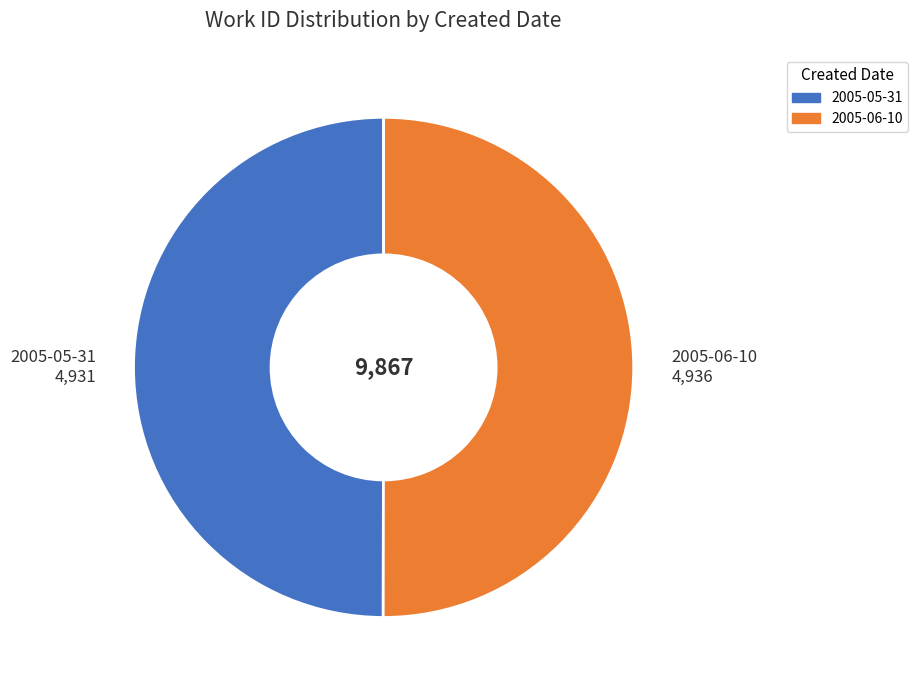

Combined, do 2005-06-10 4,936 and 2005-05-31 4,931 account for over 50%?

Yes